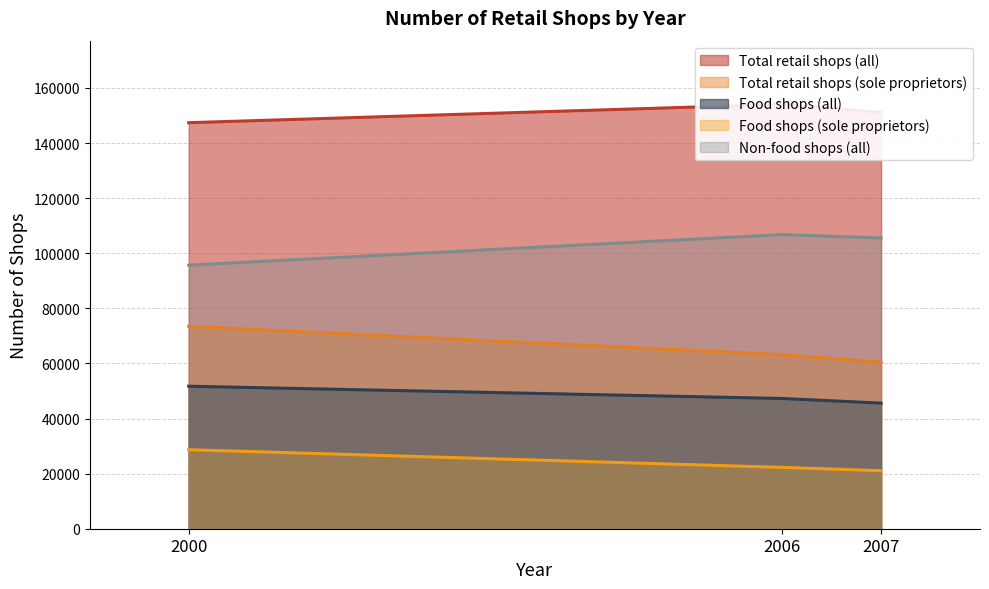

How many values in the Total retail shops (all) series exceed 151136?

1